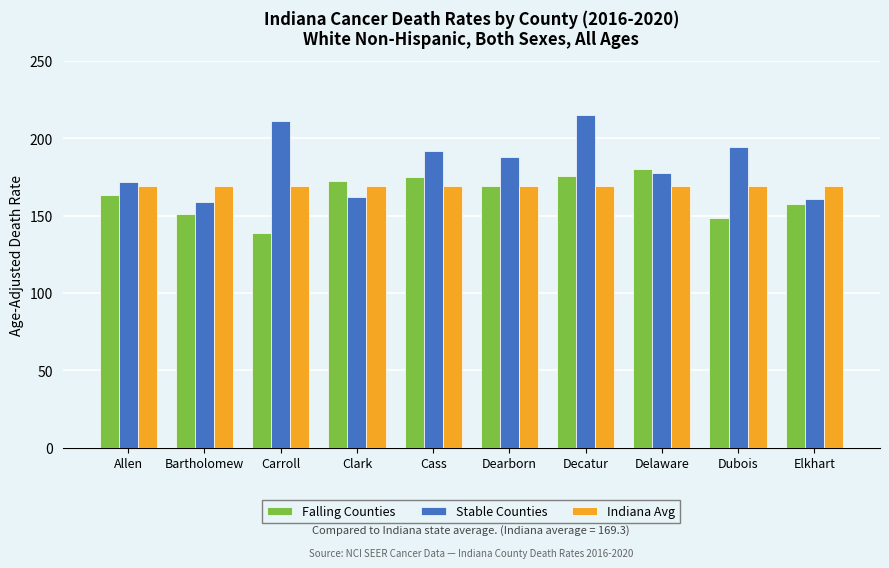

List the series in order of their peak value, highest first.

Stable Counties, Falling Counties, Indiana Avg